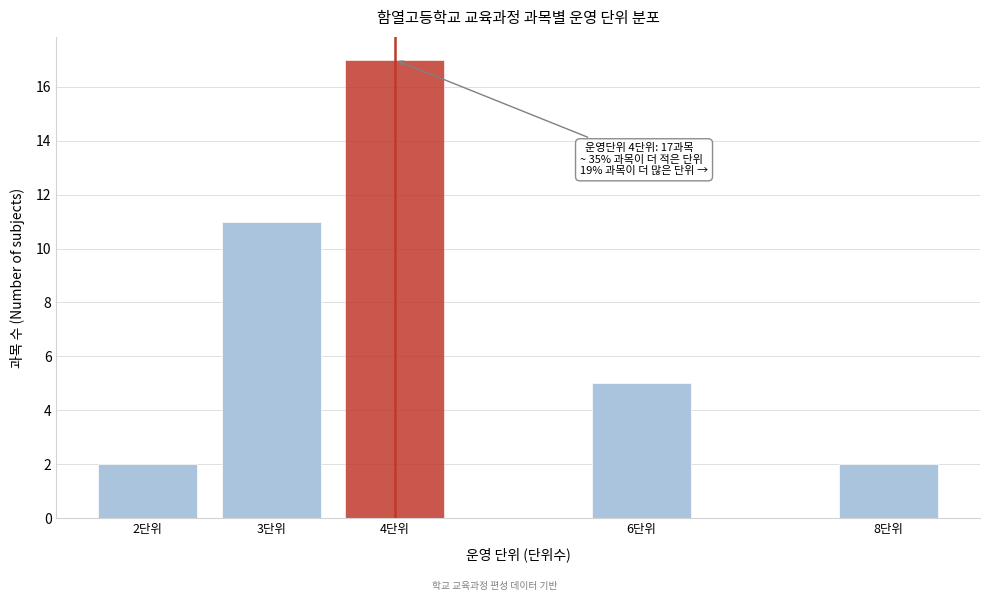

Reading left to right, list all the values displayed in this chart.

2	11	17	5	2